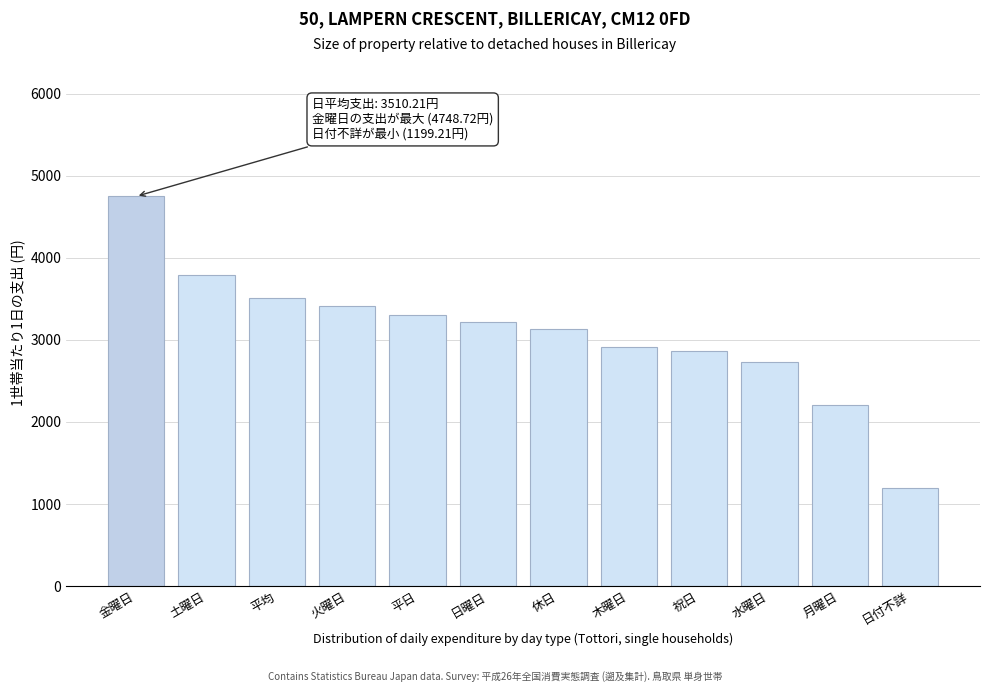

Reading left to right, transcribe all the data shown in this chart.

金曜日=4748.7	土曜日=3793.6	平均=3510.2	火曜日=3413.6	平日=3298.2	日曜日=3223.0	休日=3133.4	木曜日=2918.3	祝日=2864.5	水曜日=2731.9	月曜日=2206.1	日付不詳=1199.2